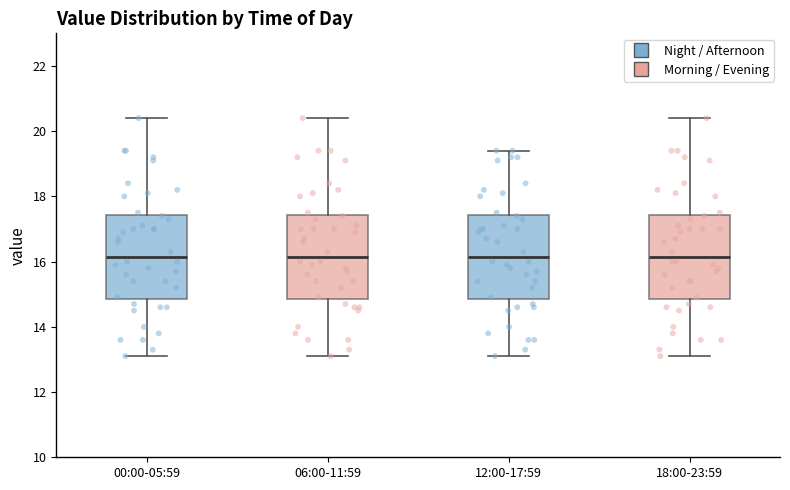

Reading left to right, transcribe this box plot: for each box, give where its median line is, the range the box spans, and where its two whiskers end, as read against the y-axis. The values are not printed on the chart, so give them approximately, as read against the axis.

00:00-05:59: median 16.2, box 14.8 to 17.4, whiskers 13.2 to 20.4
06:00-11:59: median 16.2, box 14.8 to 17.4, whiskers 13.2 to 20.4
12:00-17:59: median 16.2, box 14.8 to 17.4, whiskers 13.2 to 19.4
18:00-23:59: median 16.2, box 14.8 to 17.4, whiskers 13.2 to 20.4